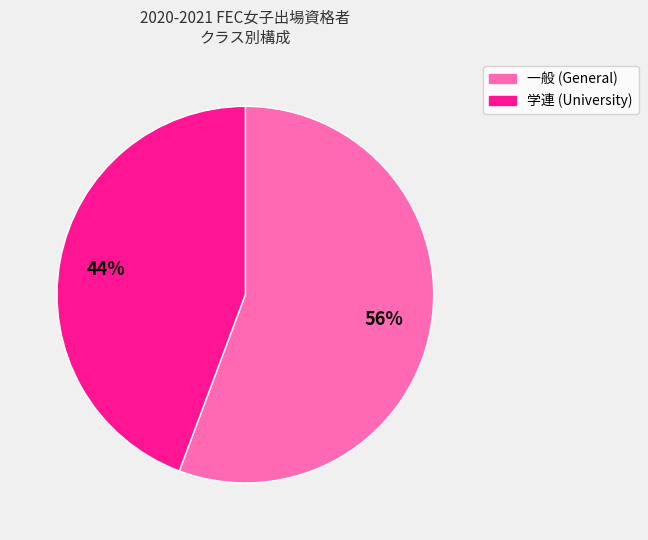

Is there a majority slice in this chart?

Yes